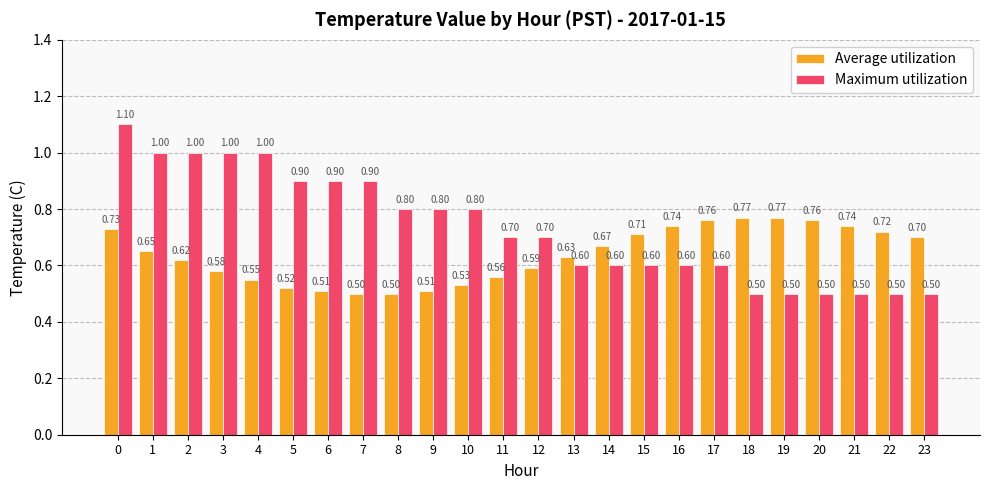

Reading right to left, list all the values displayed in this chart.

Average utilization: 23=0.7	22=0.7	21=0.7	20=0.8	19=0.8	18=0.8	17=0.8	16=0.7	15=0.7	14=0.7	13=0.6	12=0.6	11=0.6	10=0.5	9=0.5	8=0.5	7=0.5	6=0.5	5=0.5	4=0.6	3=0.6	2=0.6	1=0.7	0=0.7
Maximum utilization: 23=0.5	22=0.5	21=0.5	20=0.5	19=0.5	18=0.5	17=0.6	16=0.6	15=0.6	14=0.6	13=0.6	12=0.7	11=0.7	10=0.8	9=0.8	8=0.8	7=0.9	6=0.9	5=0.9	4=1.0	3=1.0	2=1.0	1=1.0	0=1.1